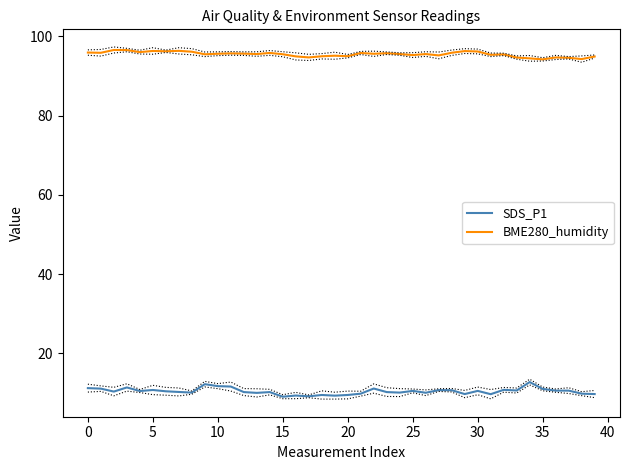

Between 14 and 27, which series saw the biggest shift?

BME280_humidity